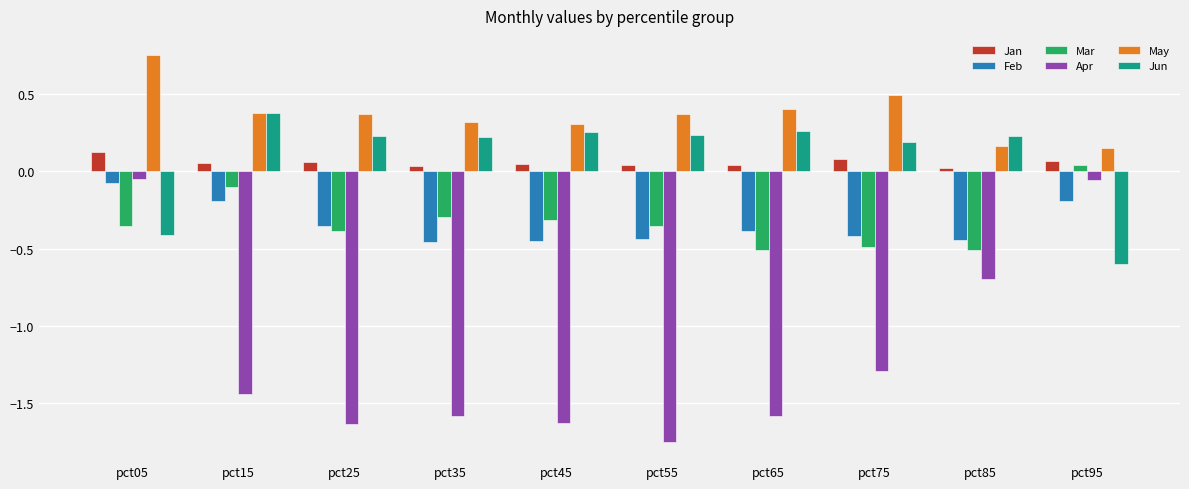

True or false: Feb has a value of -0.1 at pct55.

False